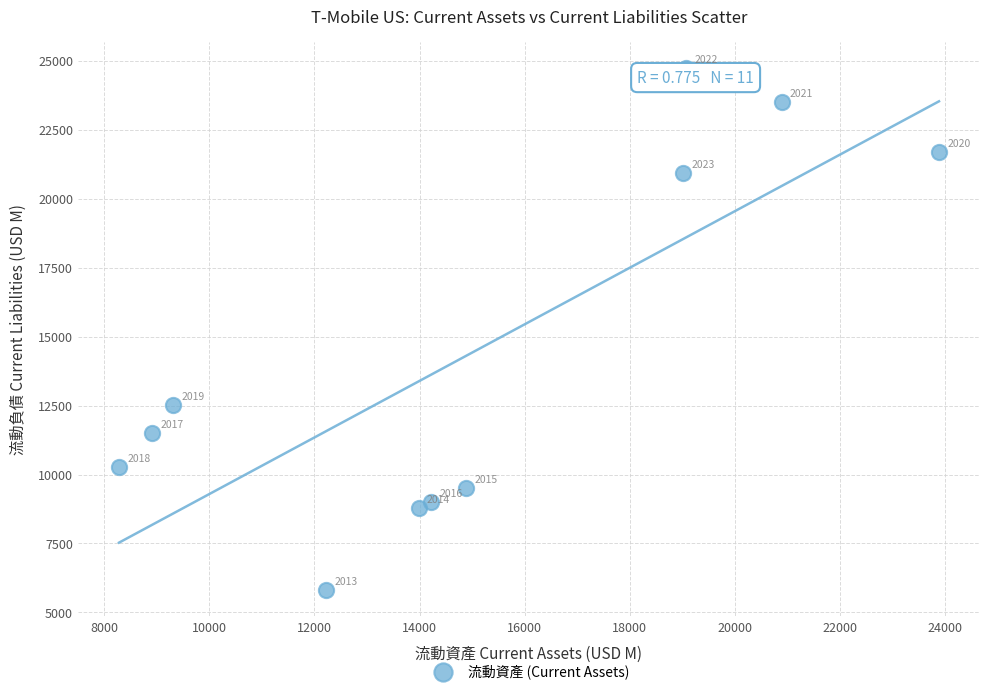

What is the range of Y values (max minus min)?

18934